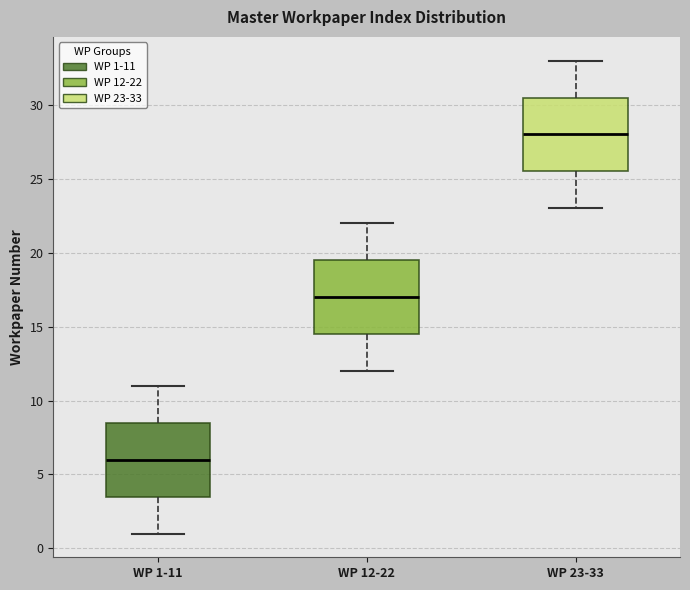

Where does the lower whisker of the box for WP 12-22 end on the y-axis? The values are not printed on the chart, so give them approximately, as read against the axis.

12.0